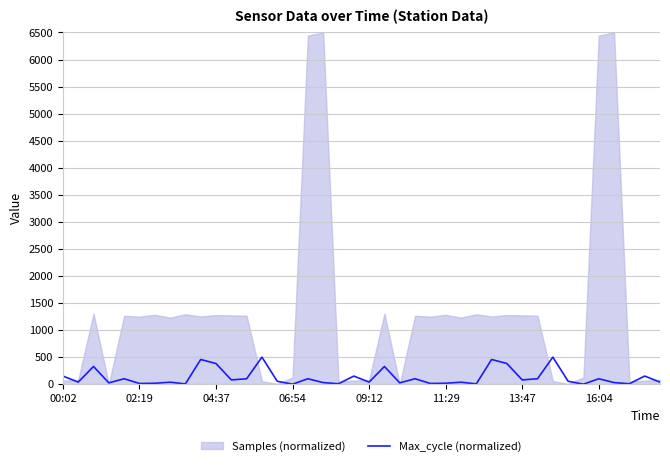

How many positive values are there?

38